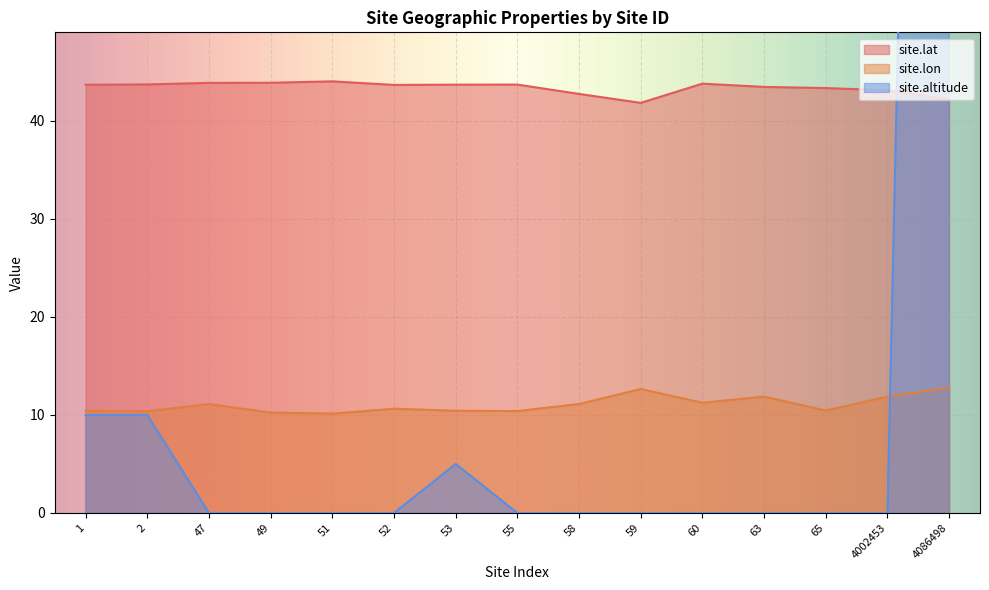

What is the maximum value for site.lat?

44.0